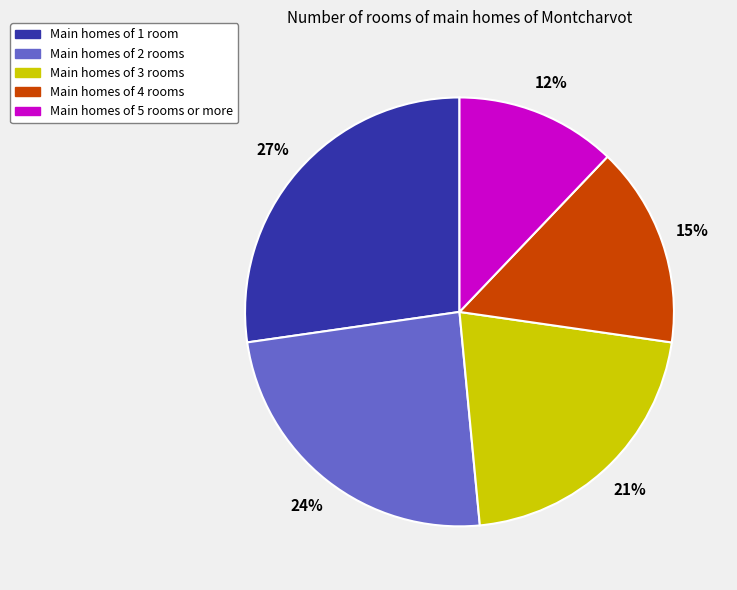

Is there any slice that represents more than half of the pie?

No